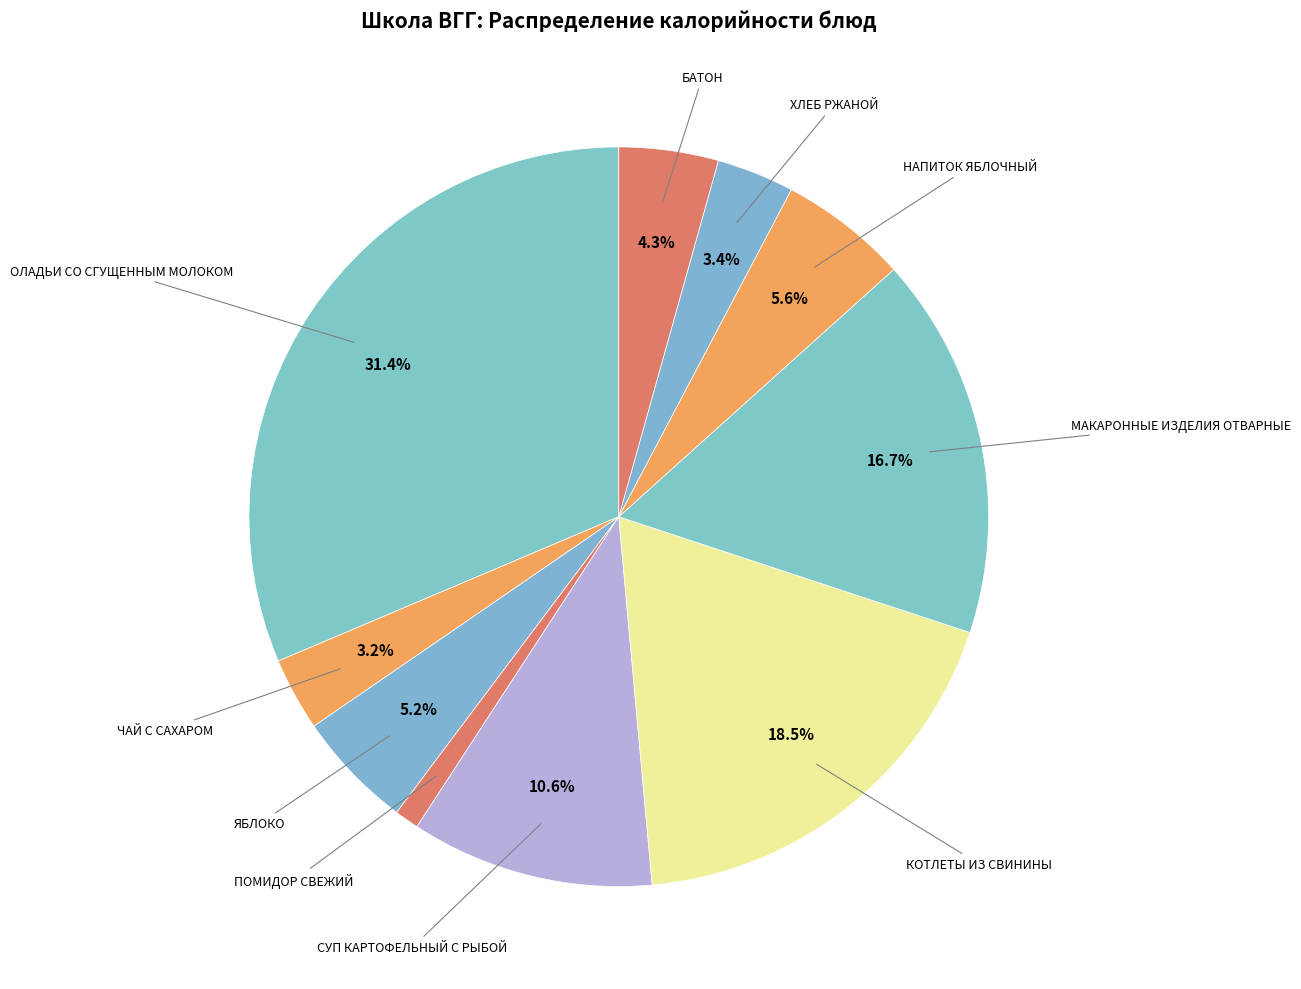

Which slice is the largest?

ОЛАДЬИ СО СГУЩЕННЫМ МОЛОКОМ